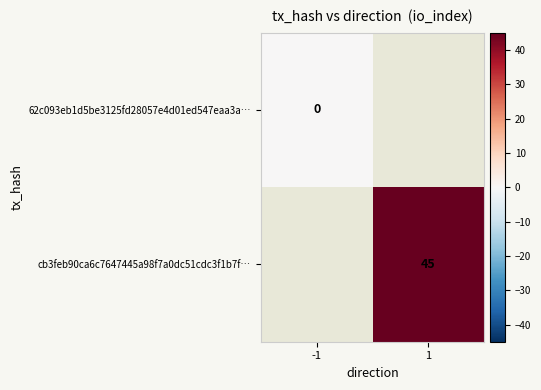

Is it true that cb3feb90ca6c7647445a98f7a0dc51cdc3f1b7f… equals 45 at 1?

True